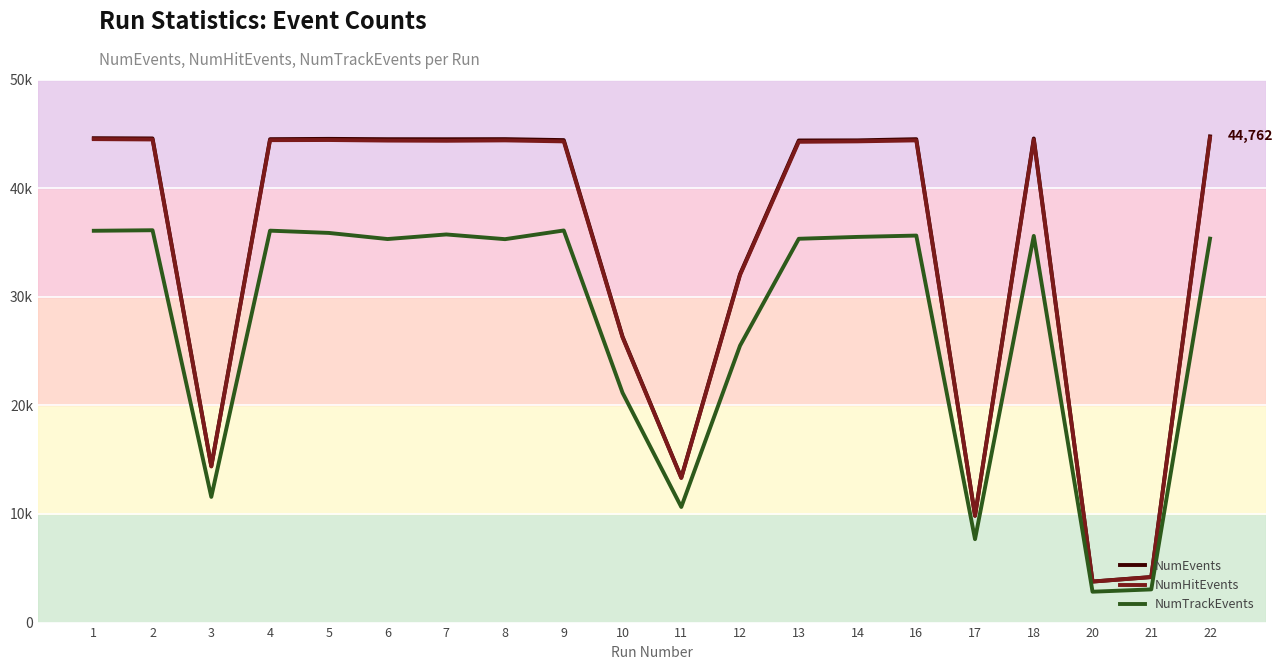

Is this an area chart (filled region under the line)?

No